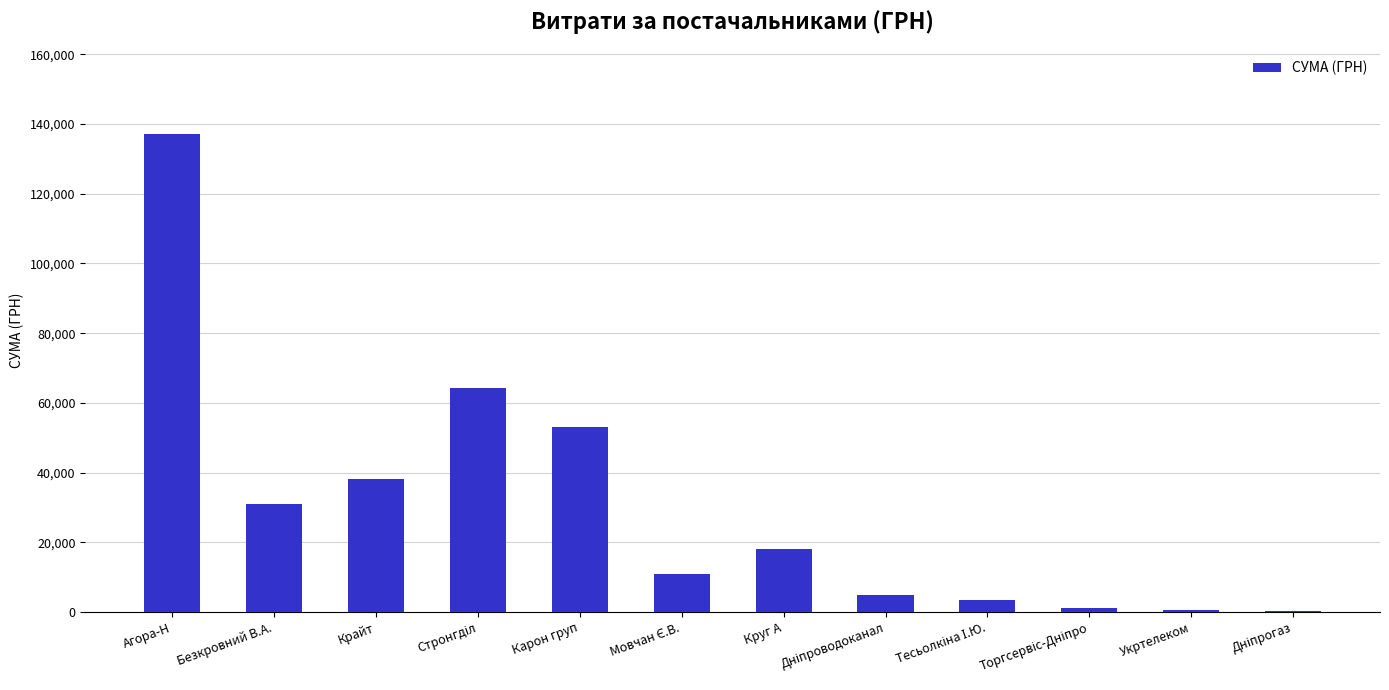

What is the ratio of the value at Крайт to the value at Карон груп?

0.7